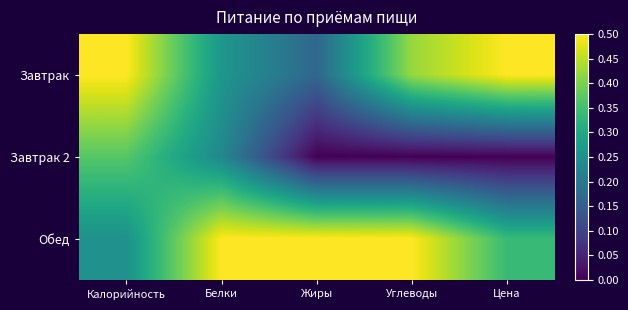

At how many categories does at least one series exceed 0?

5